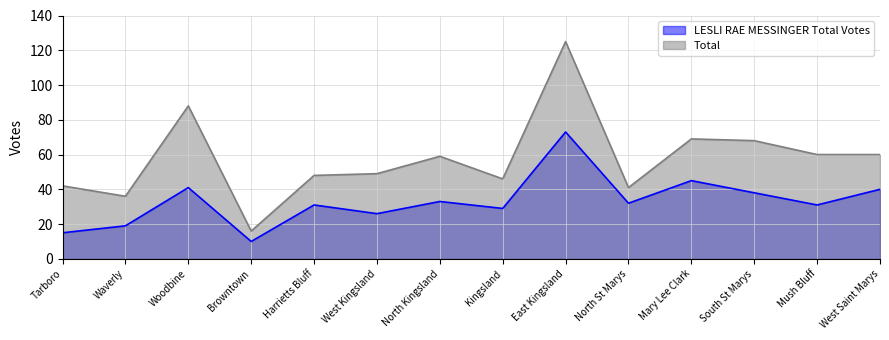

Is the value of Total at Mary Lee Clark greater than the value of LESLI RAE MESSINGER Total Votes at North Kingsland?

Yes